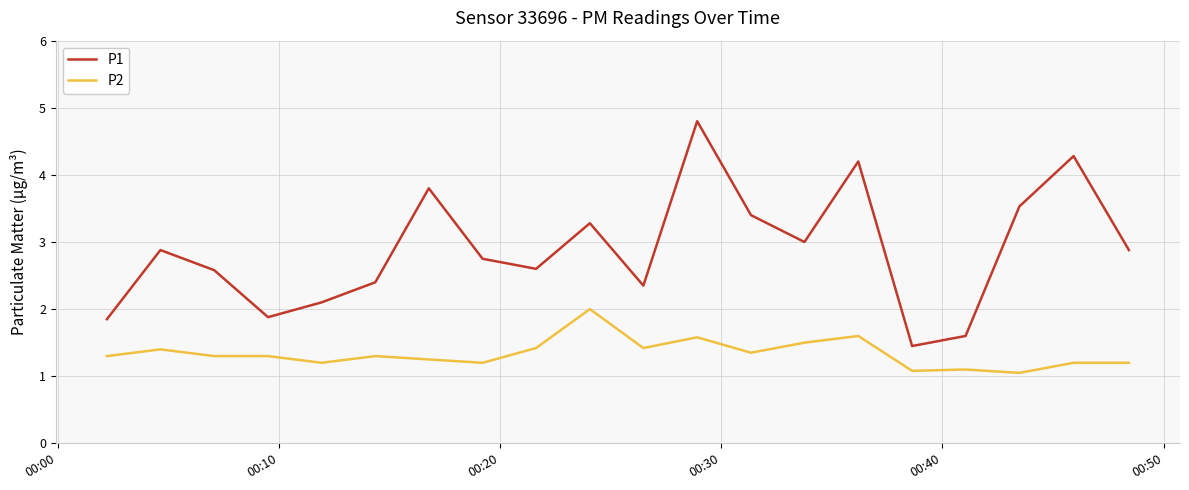

True or false: P2 and P1 intersect in this chart.

False